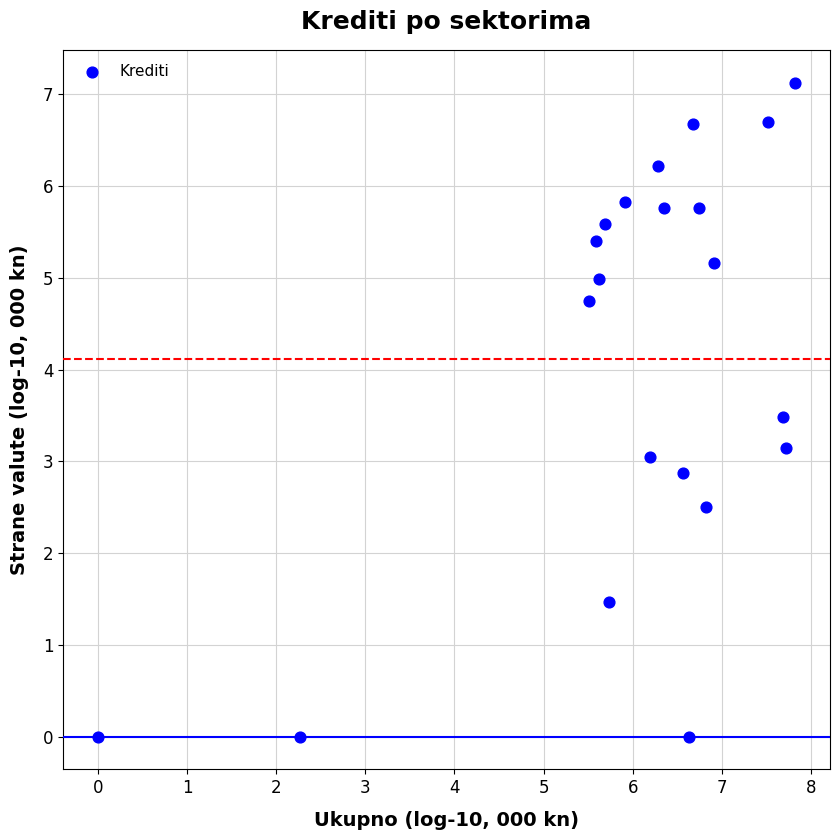

What is the range of Y values (max minus min)?

7.1